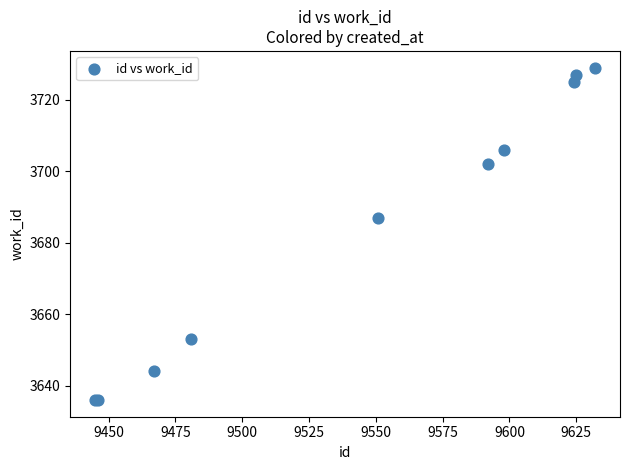

What Y value in the scatter plot is closest to 3682?

3687